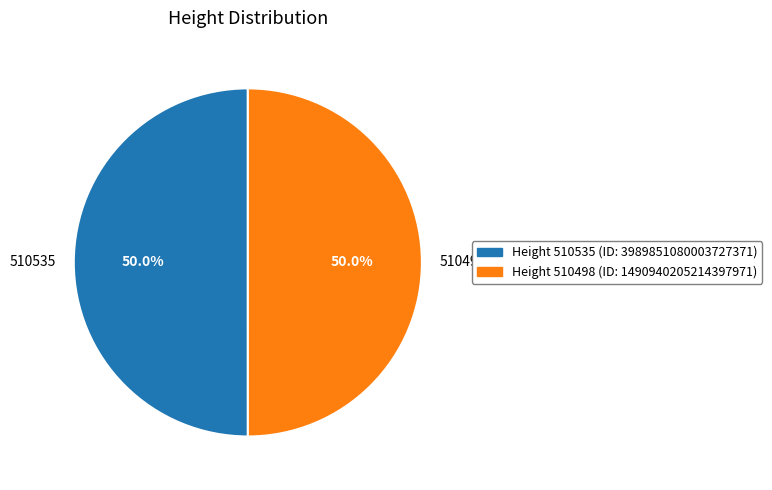

Is the sum of 510498 and 510535 greater than half?

Yes